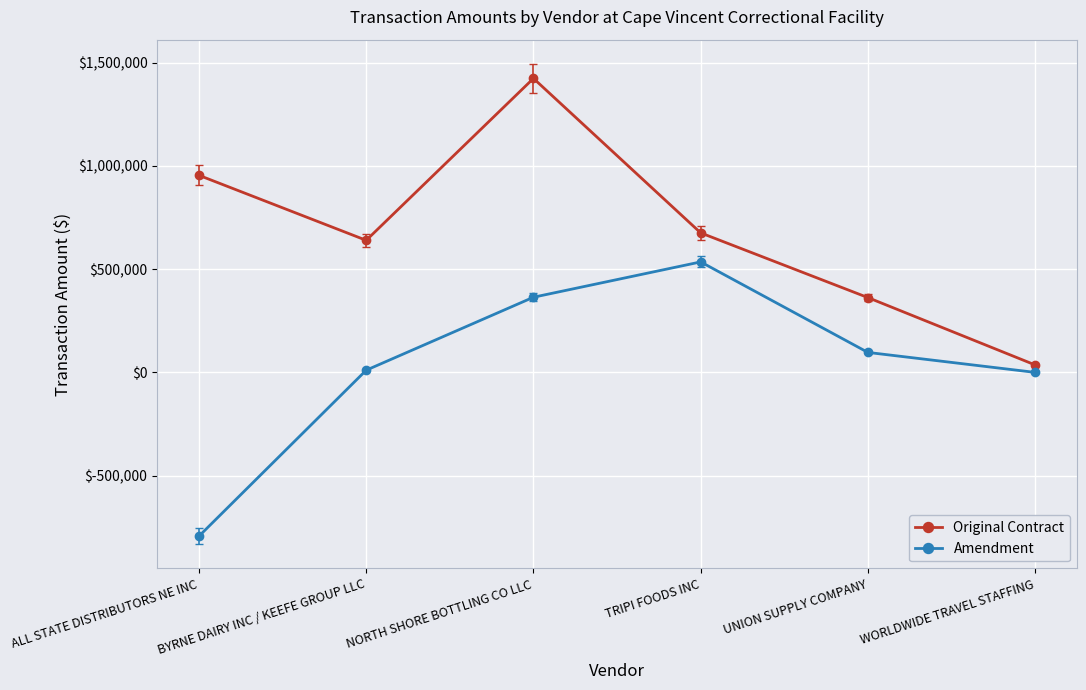

At which label is Amendment closest to -128946?

WORLDWIDE TRAVEL STAFFING